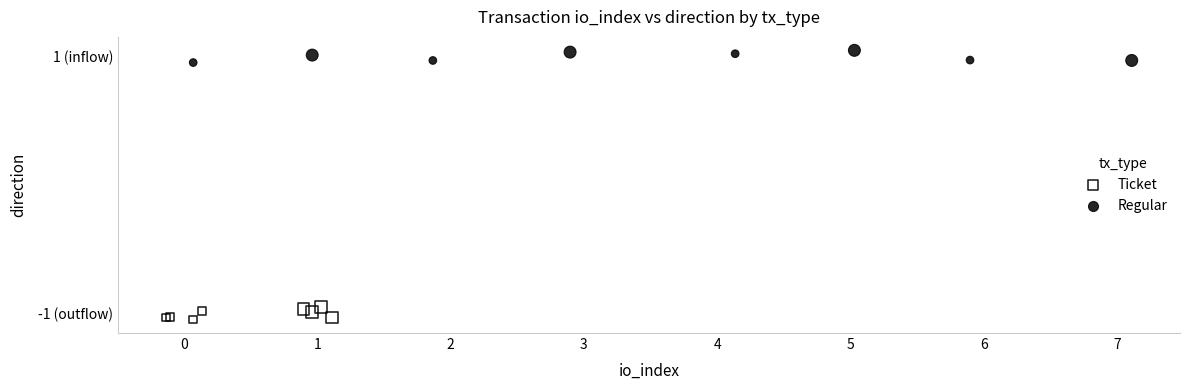

What are all the series names shown in the legend?

Ticket, Regular